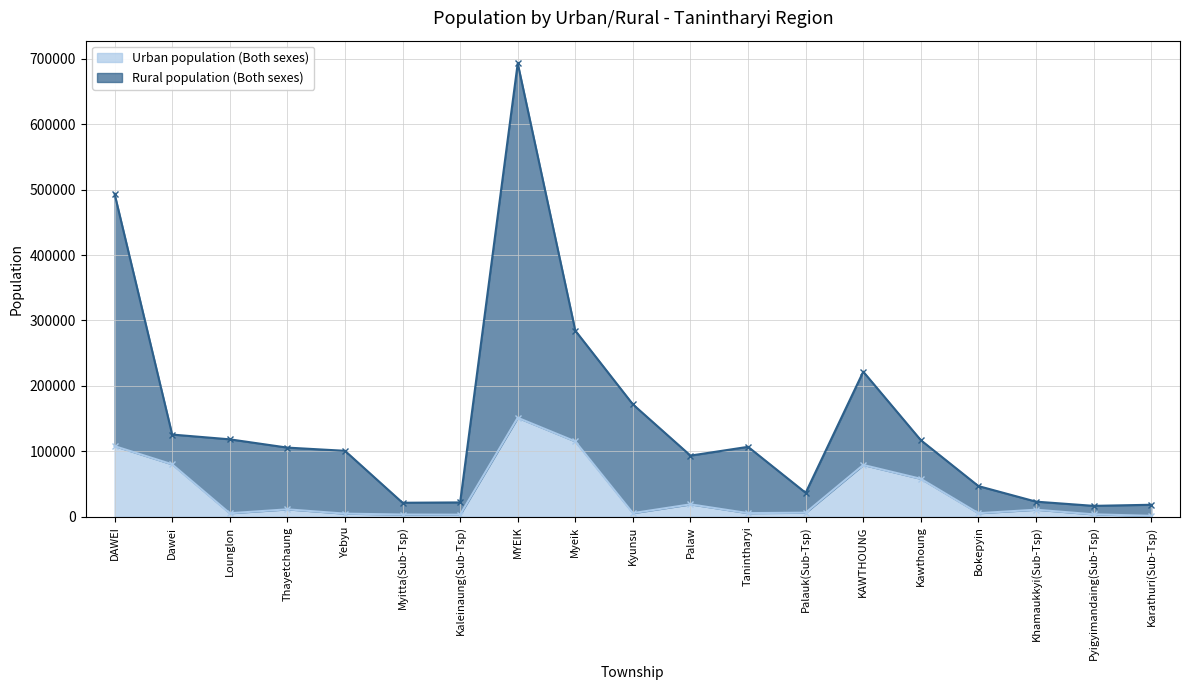

At which label does Rural population (Both sexes) reach its peak?

MYEIK